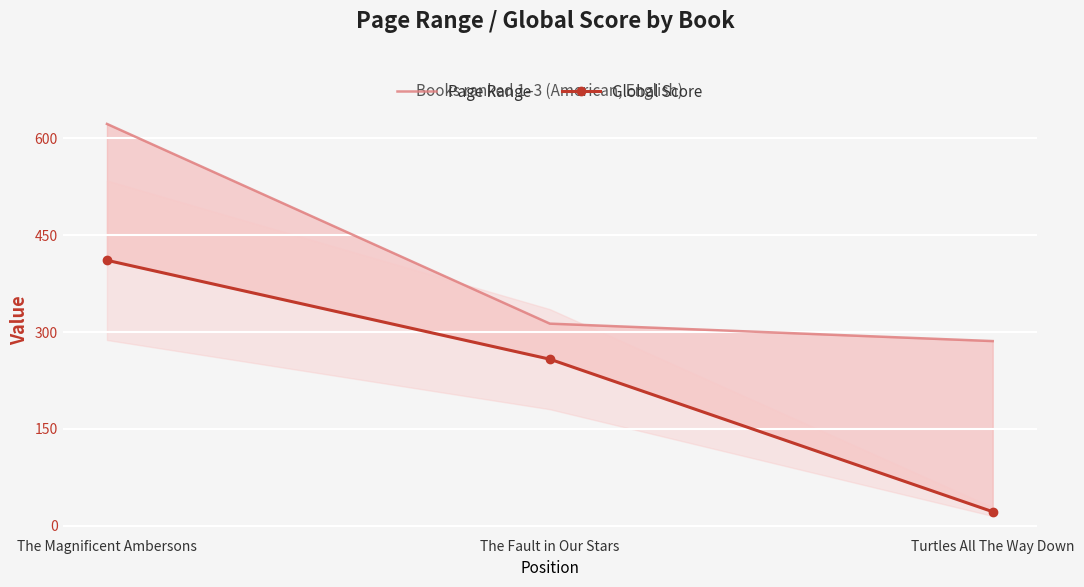

Reading left to right, transcribe all the data shown in this chart.

Page Range: The Magnificent Ambersons=622	The Fault in Our Stars=313	Turtles All The Way Down=286
Global Score: The Magnificent Ambersons=411	The Fault in Our Stars=258	Turtles All The Way Down=22